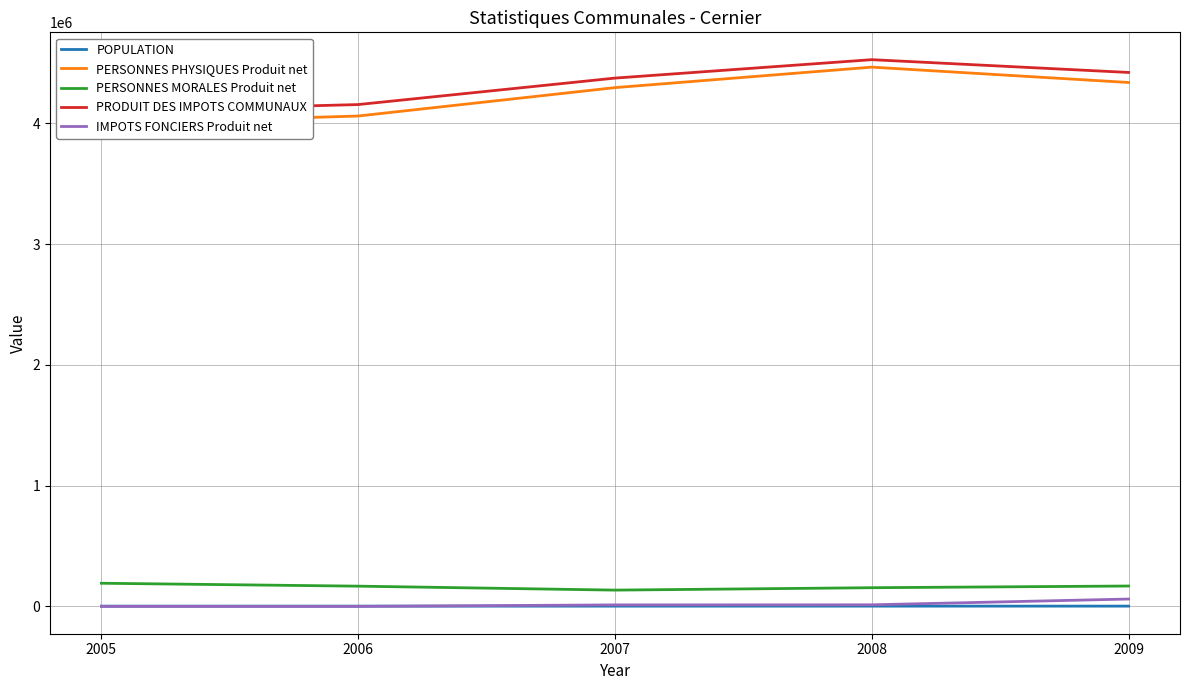

How many data points in PRODUIT DES IMPOTS COMMUNAUX are less than 4375253?

2